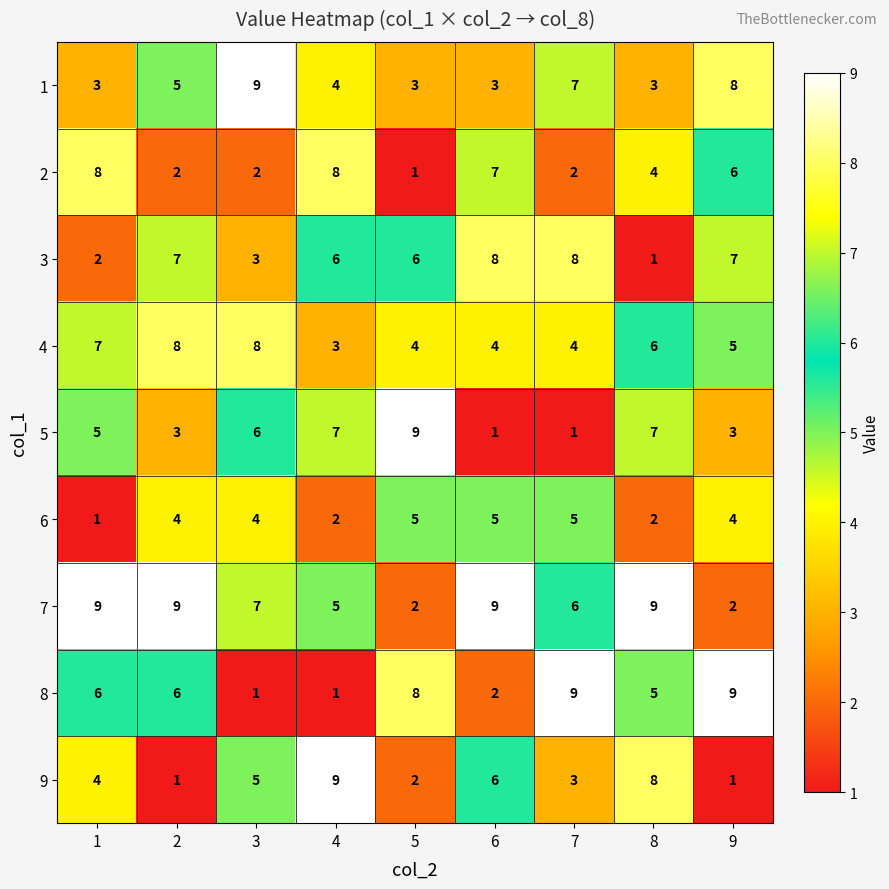

What is the sum of all 2 values?

40